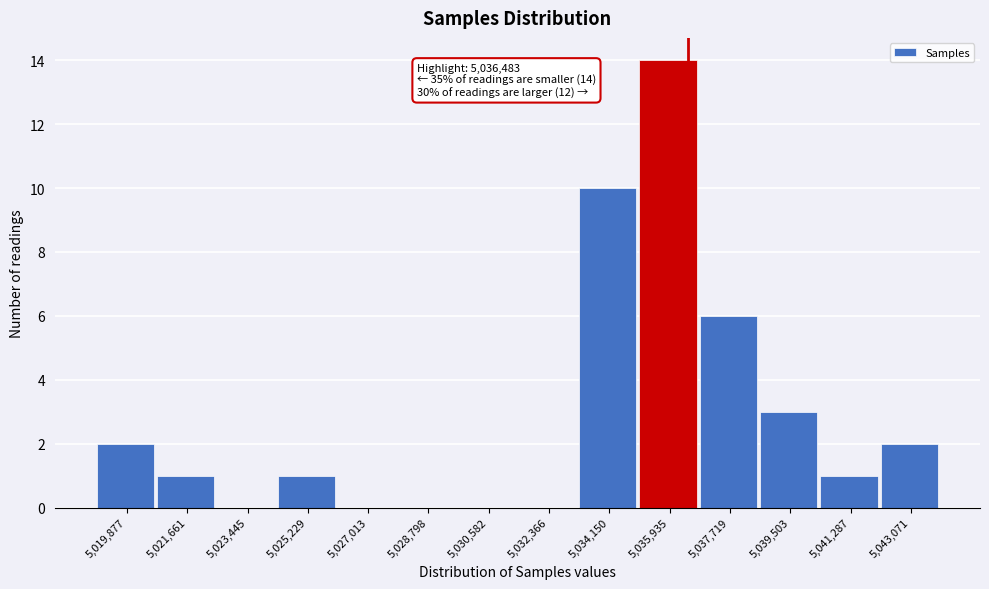

Which range on the x-axis has the tallest bar?

5035000 to 5036800